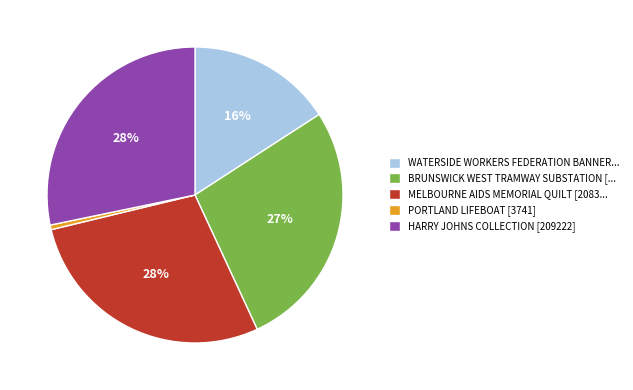

To the nearest percent, what is the average slice percentage?

20%